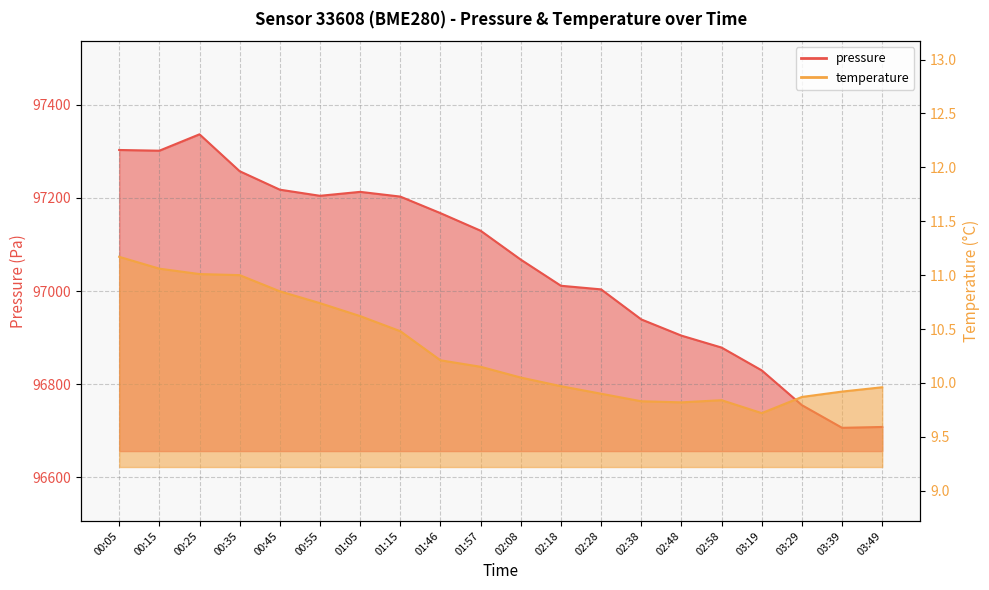

Reading left to right, extract all data points from this chart.

pressure: 97303.1	97301.5	97336.7	97257.5	97217.8	97204.7	97213.1	97203.0	97167.4	97129.7	97067.6	97011.5	97003.7	96939.2	96904.4	96878.7	96829.7	96755.0	96706.4	96708.2
temperature: 11.2	11.1	11.0	11.0	10.8	10.7	10.6	10.5	10.2	10.2	10.1	10.0	9.9	9.8	9.8	9.8	9.7	9.9	9.9	10.0